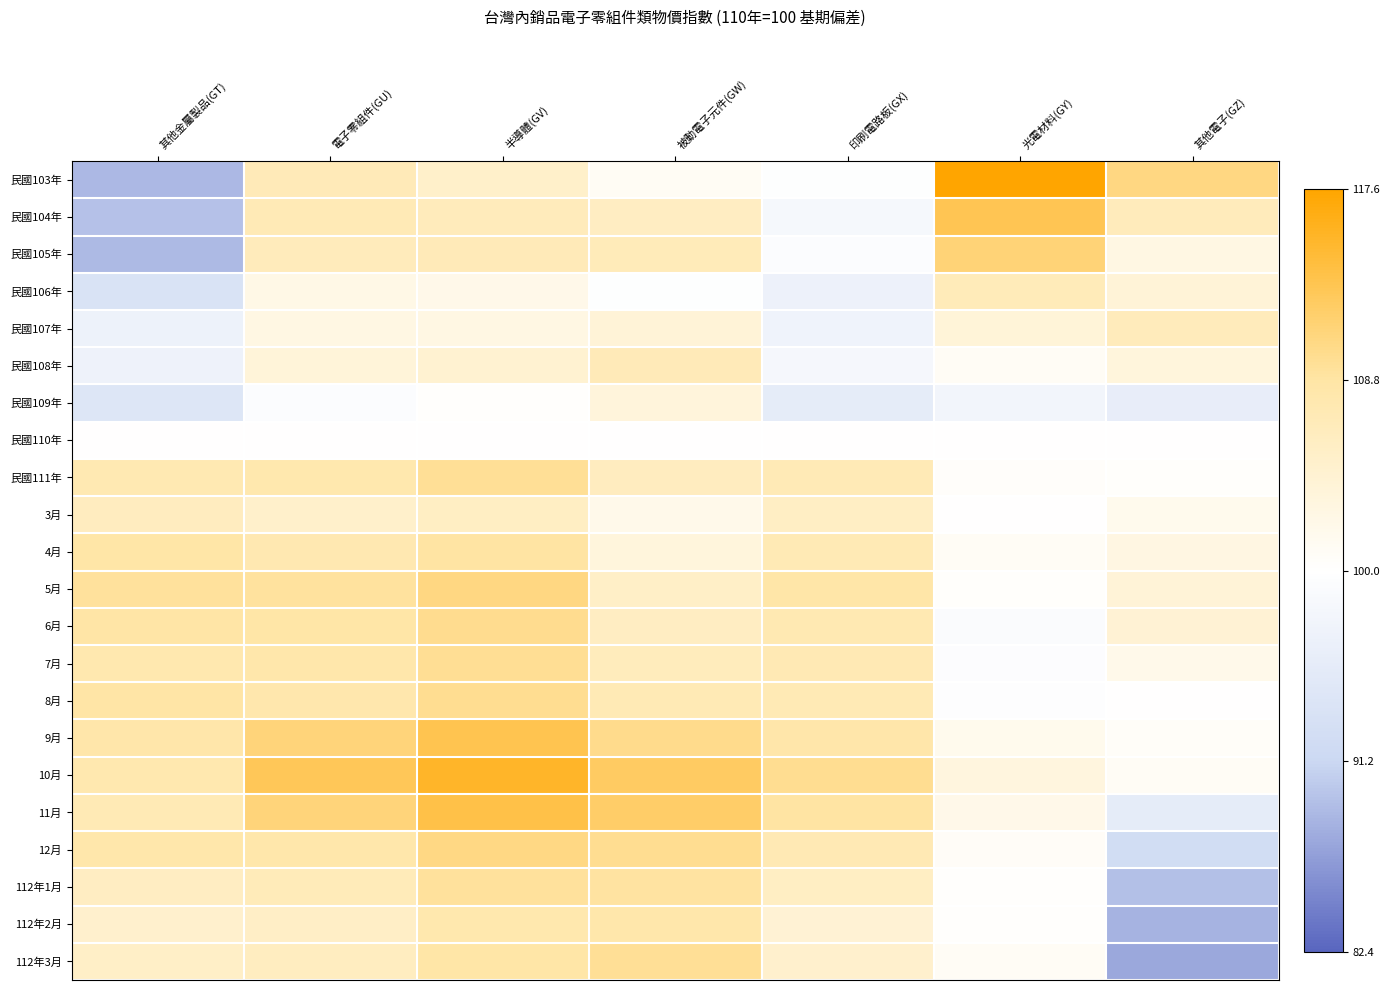

At which category is the sum across all series the highest?

半導體(GV)